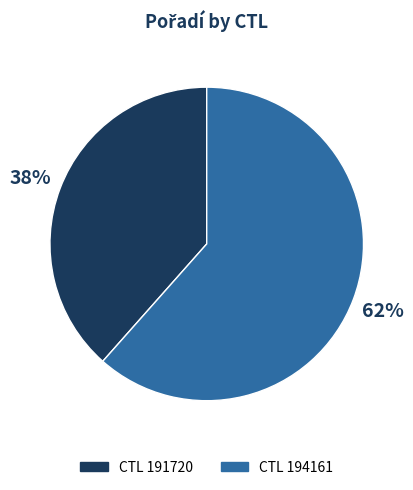

To the nearest percent, what is the average slice percentage?

50%